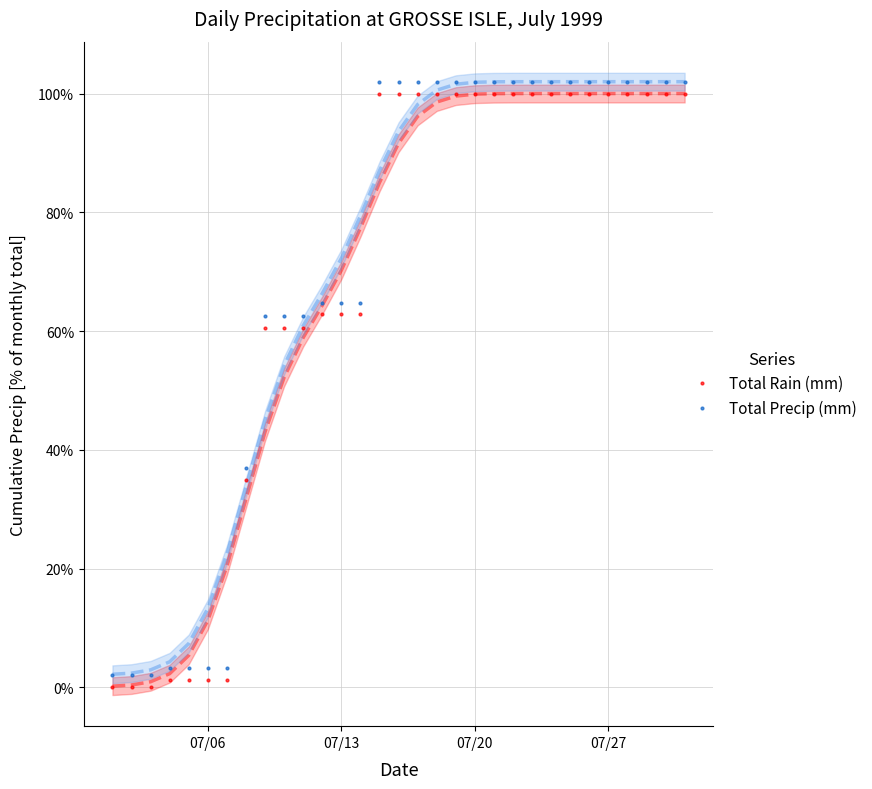

Which series has the widest spread of values?

Total Rain (mm)